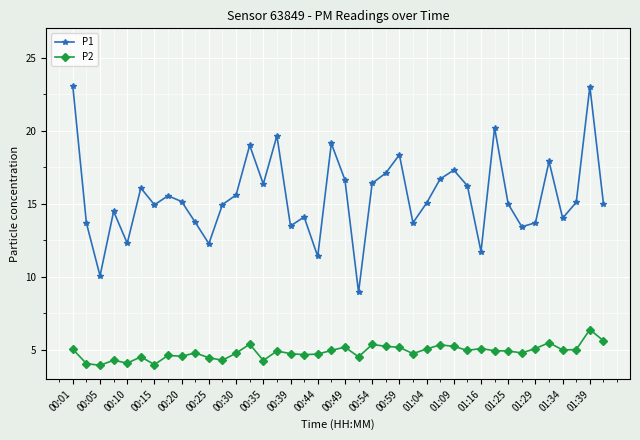

True or false: P1 has more than 0 interior local peaks.

True